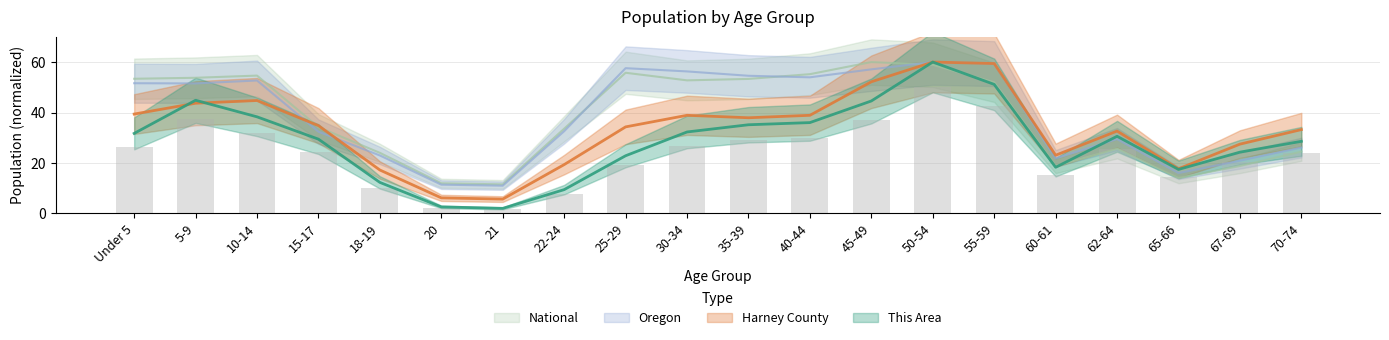

How many data points does each series have?

20